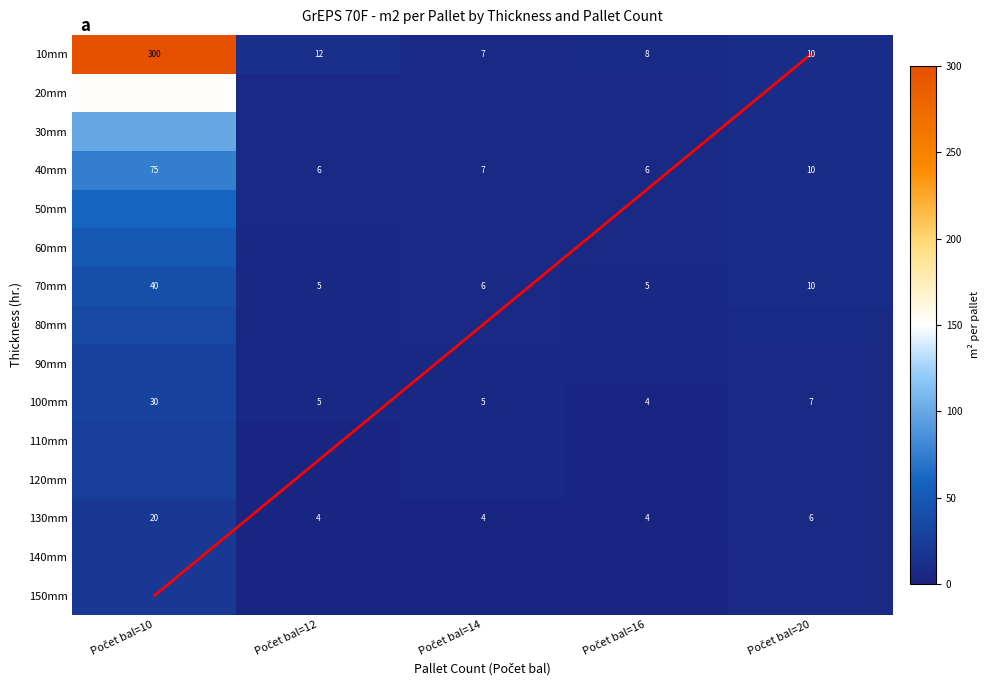

Which series has the largest range (max minus min)?

10